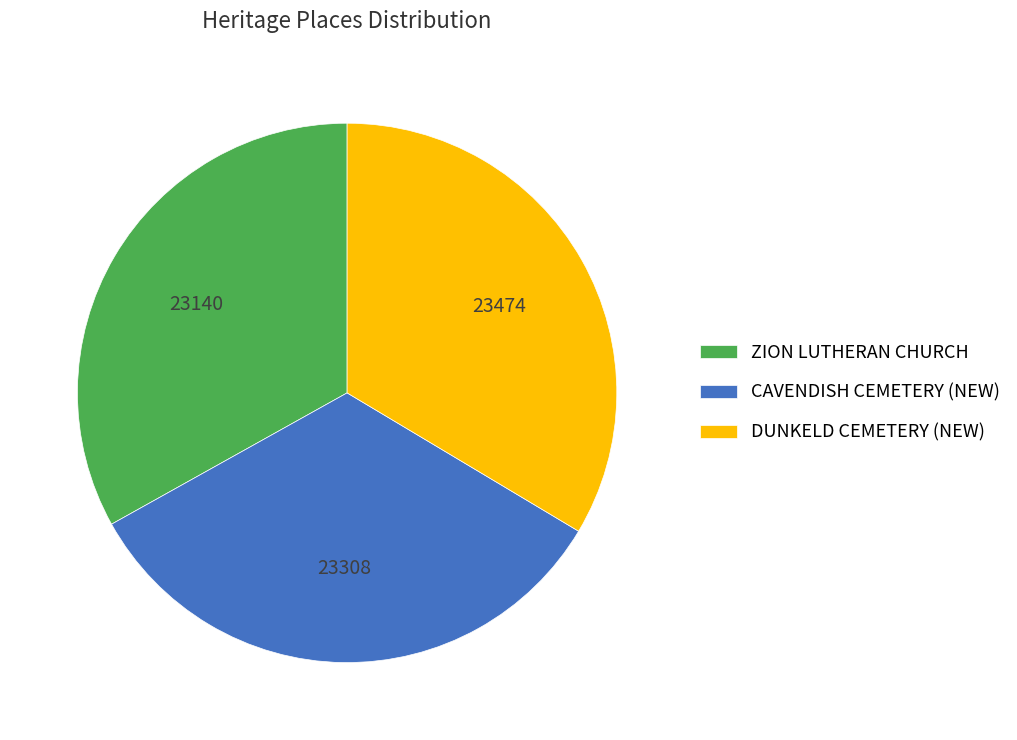

What is the ratio of the value at CAVENDISH CEMETERY (NEW) to the value at ZION LUTHERAN CHURCH?

1.0